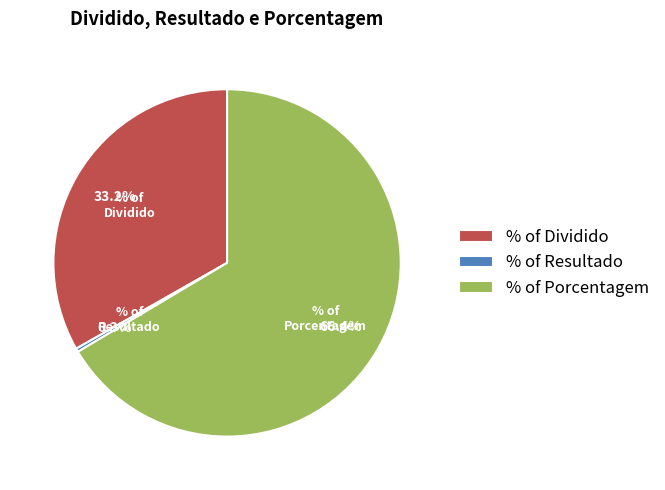

Rank the categories by value from highest to lowest.

% of Porcentagem, % of Dividido, % of Resultado